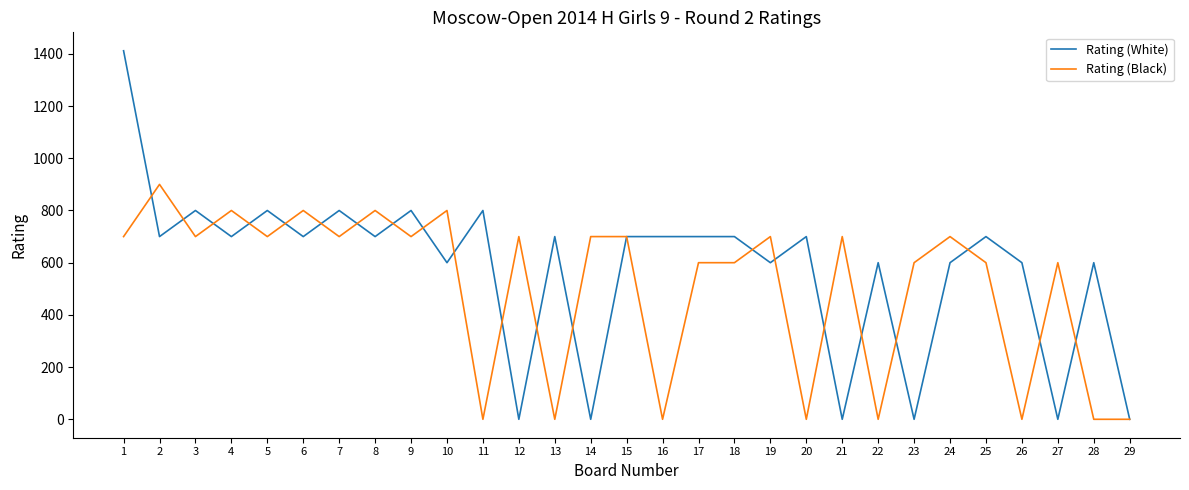

Does the chart display data point markers on the line(s)?

No